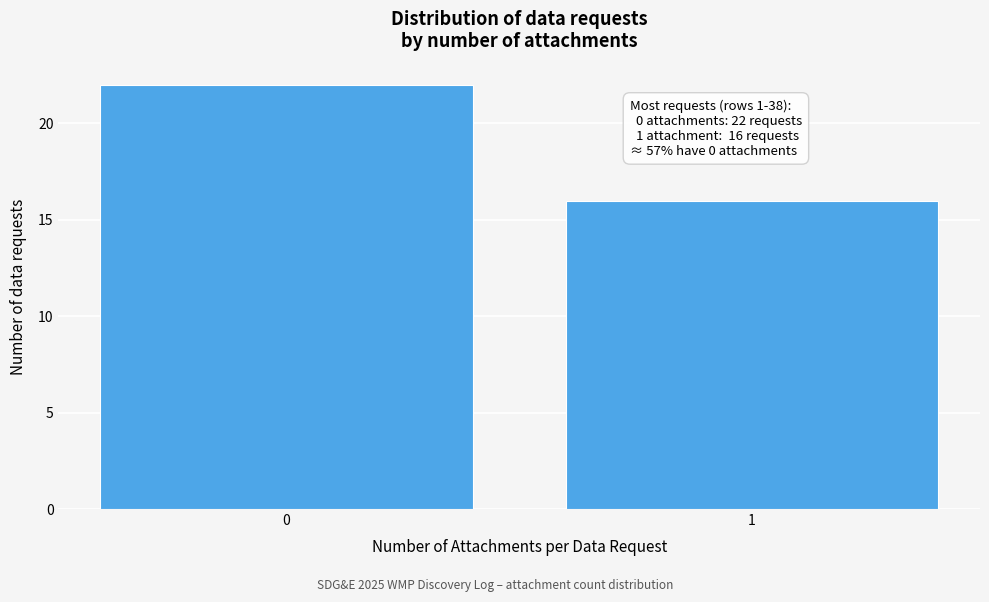

Reading left to right, transcribe all the data shown in this chart.

0=22	1=16